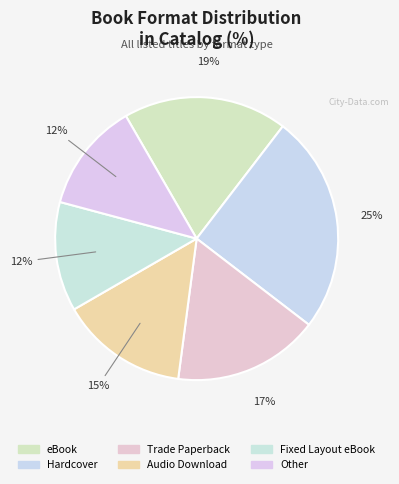

How many slices are in this pie chart?

6